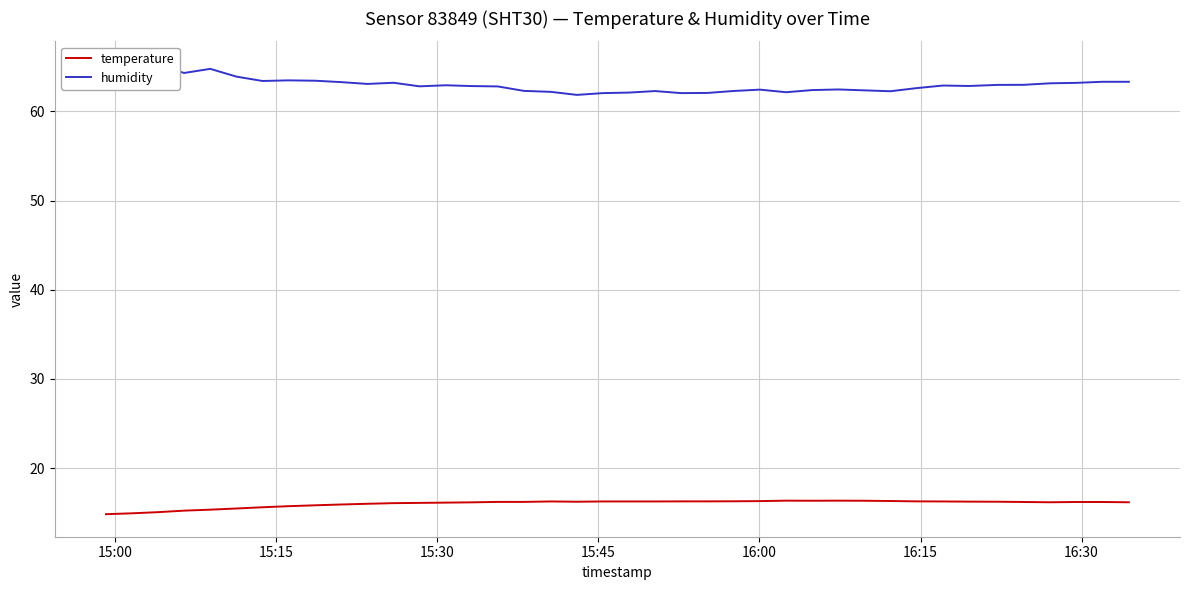

Which series has the largest total across all categories?

humidity